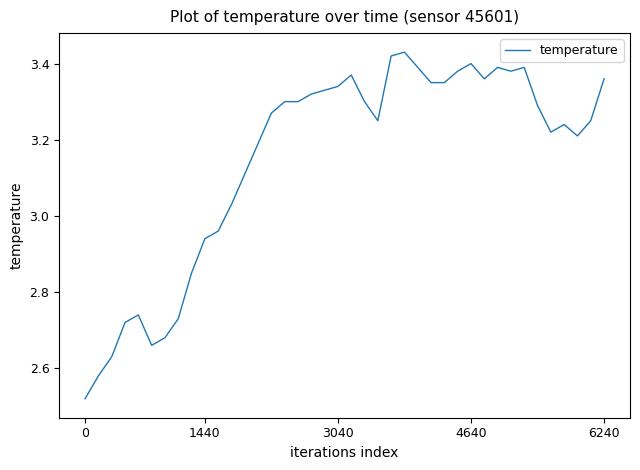

How many interior local valleys (lower than both neighbors) does the data have?

6